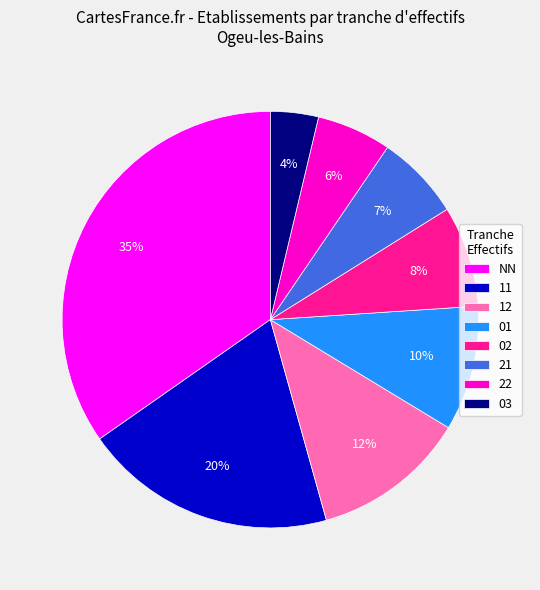

To the nearest percent, what is the average slice percentage?

12%